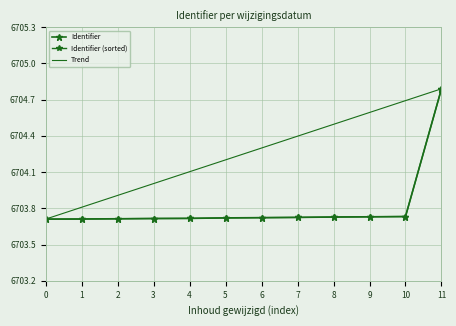

Is it true that Identifier equals 4378.1 at 5?

False